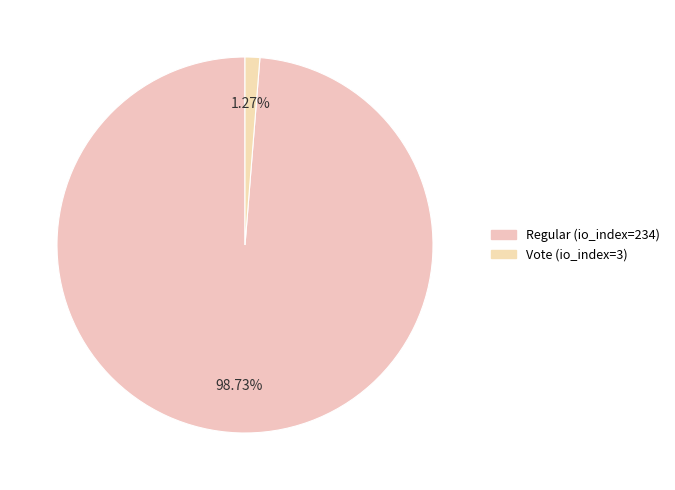

Is Vote (io_index=3) the majority of the pie?

No